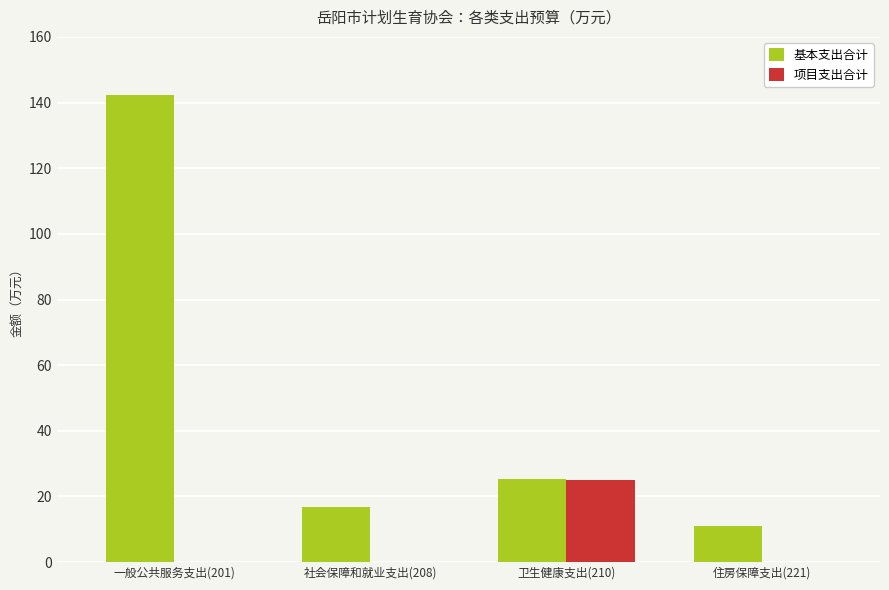

Which series has the largest total across all categories?

基本支出合计